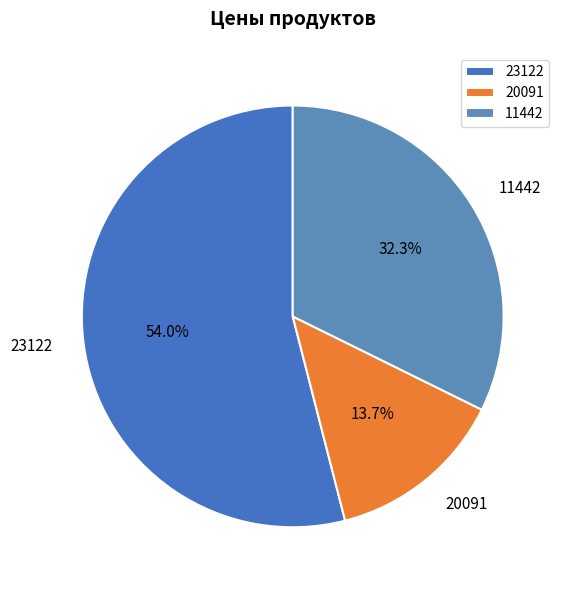

Is it true that 23122 is 61% of the pie?

False